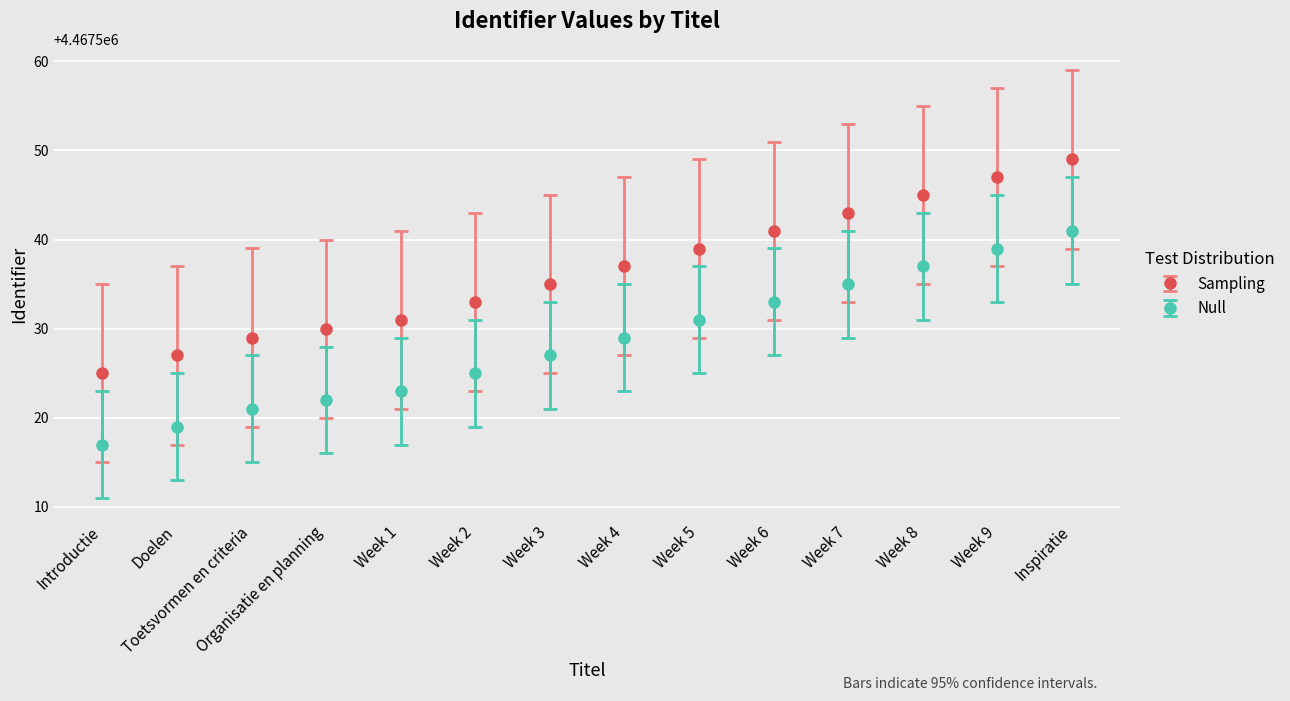

At which category does the chart reach its peak across all series?

Inspiratie